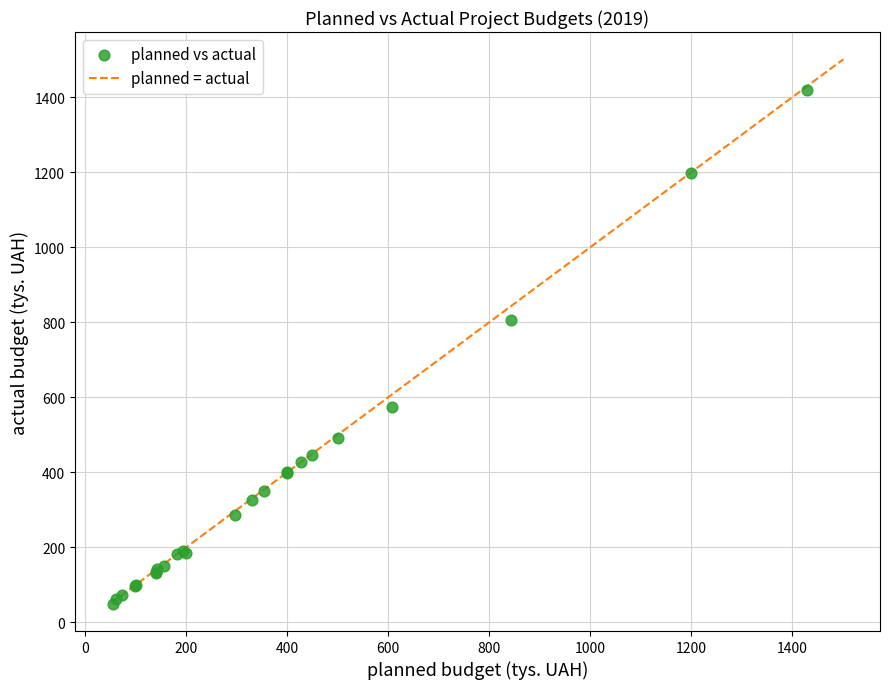

What Y value in the scatter plot is closest to 733?

807.6